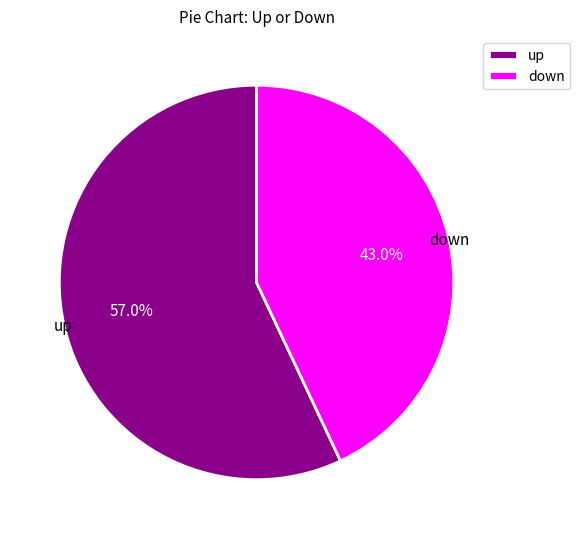

Which slice is the smallest?

down